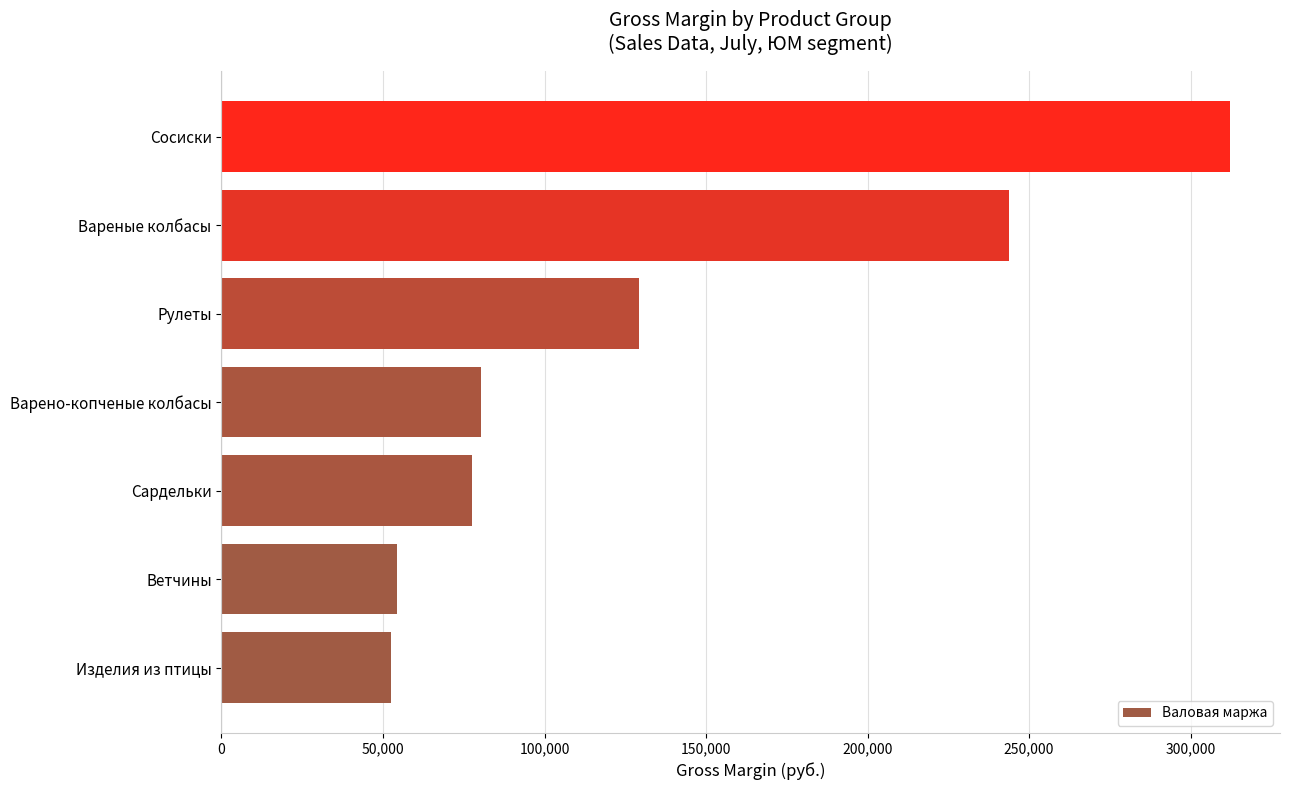

Where is the data nearest to the value 182301?

Рулеты